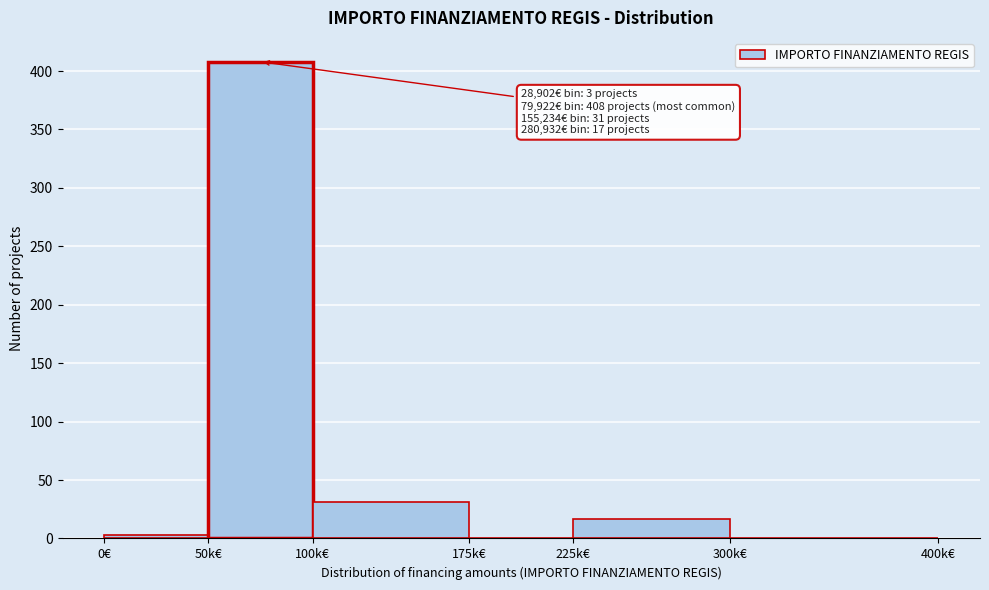

Reading left to right, list all the values displayed in this chart.

0€=3	50k€=408	100k€=31	175k€=0	225k€=17	300k€=0